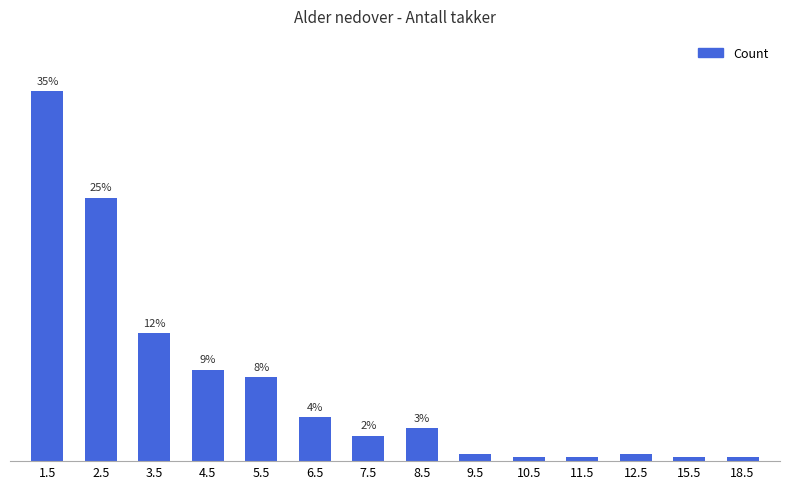

Rank the categories by value from highest to lowest.

1.5, 2.5, 3.5, 4.5, 5.5, 6.5, 8.5, 7.5, 9.5, 12.5, 10.5, 11.5, 15.5, 18.5